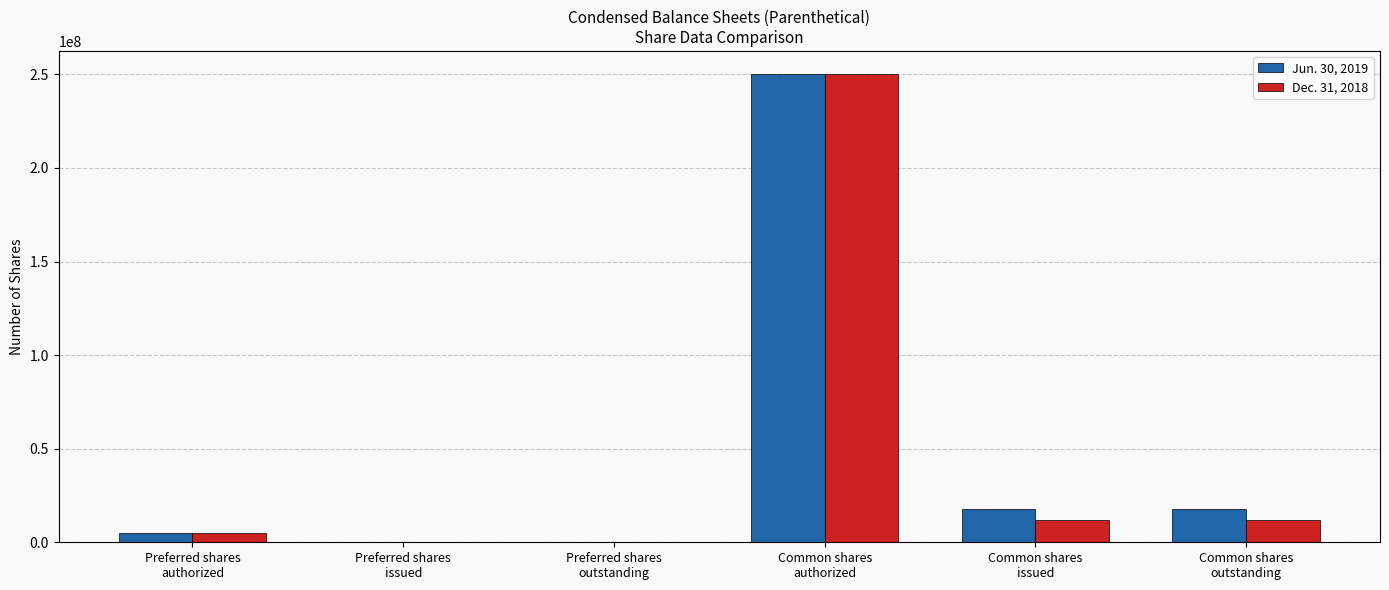

Does the chart contain stacked bars?

No